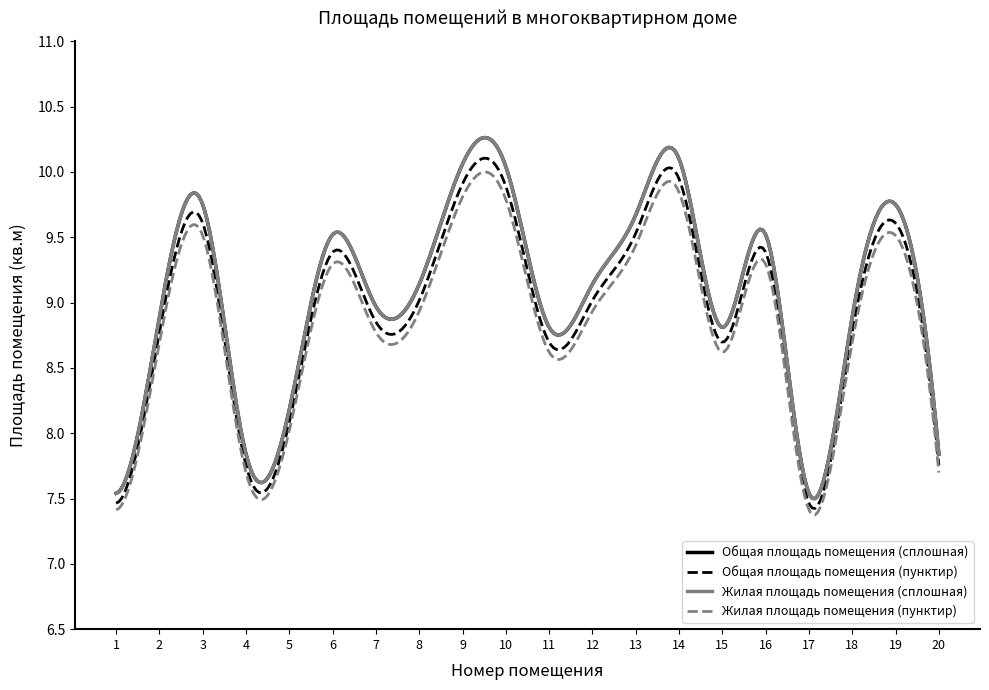

Does the chart have visible grid lines?

No